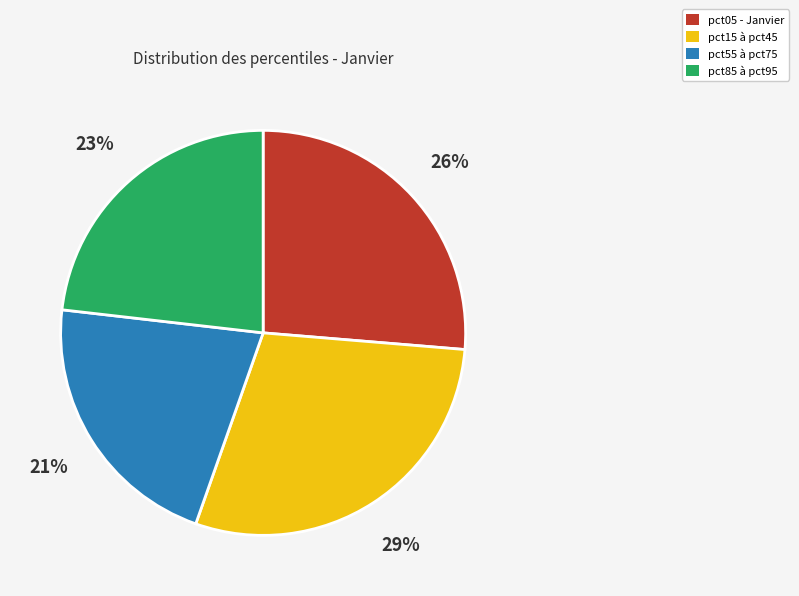

To the nearest percent, what is the difference between the largest and smallest slice percentages?

8%